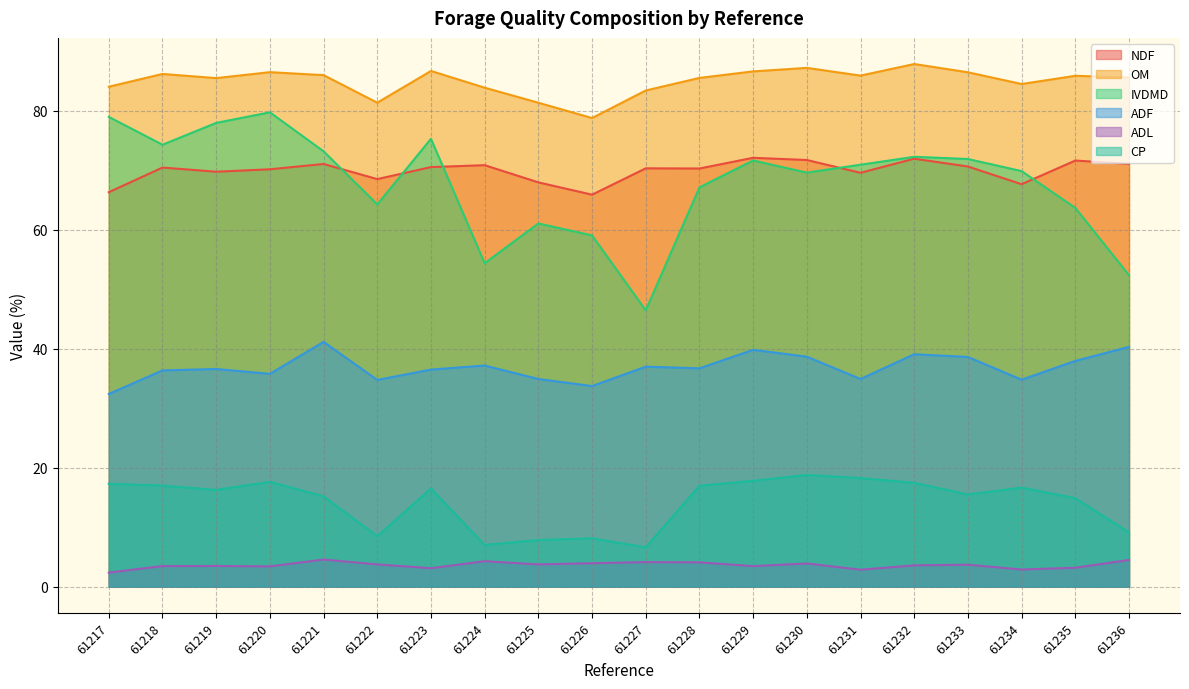

What is the minimum value shown in the chart?

2.4